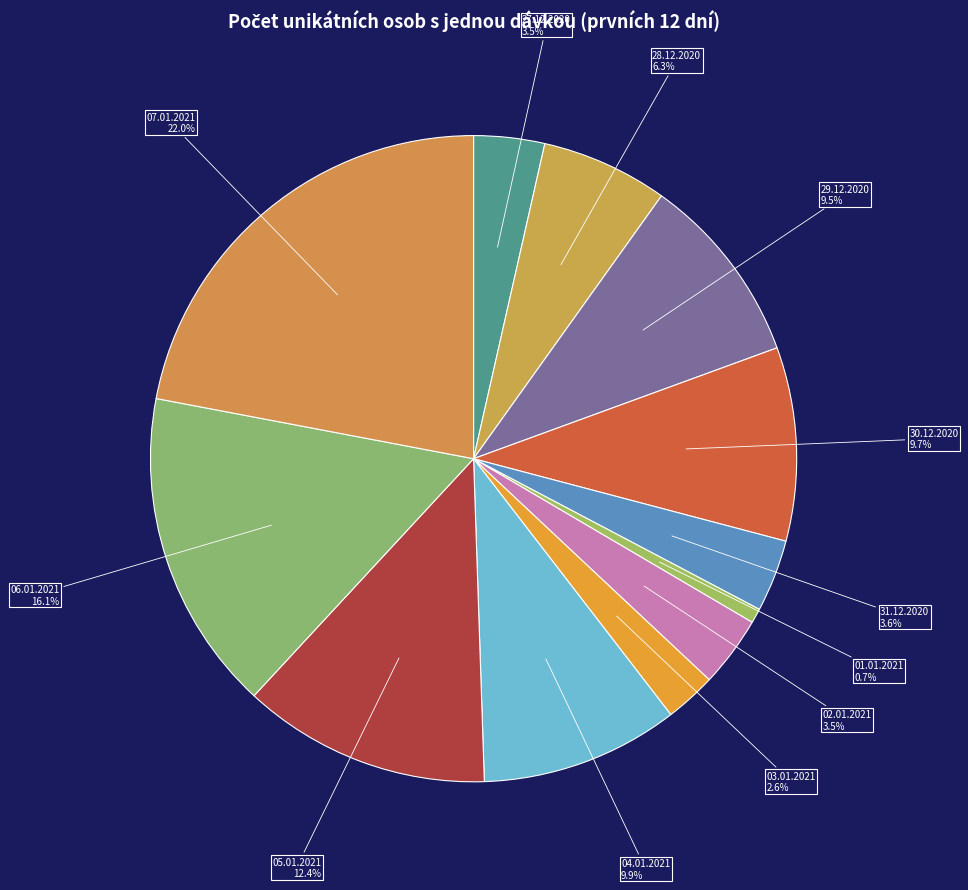

Rank the categories by value from highest to lowest.

07.01.2021, 06.01.2021, 05.01.2021, 04.01.2021, 30.12.2020, 29.12.2020, 28.12.2020, 31.12.2020, 27.12.2020, 02.01.2021, 03.01.2021, 01.01.2021